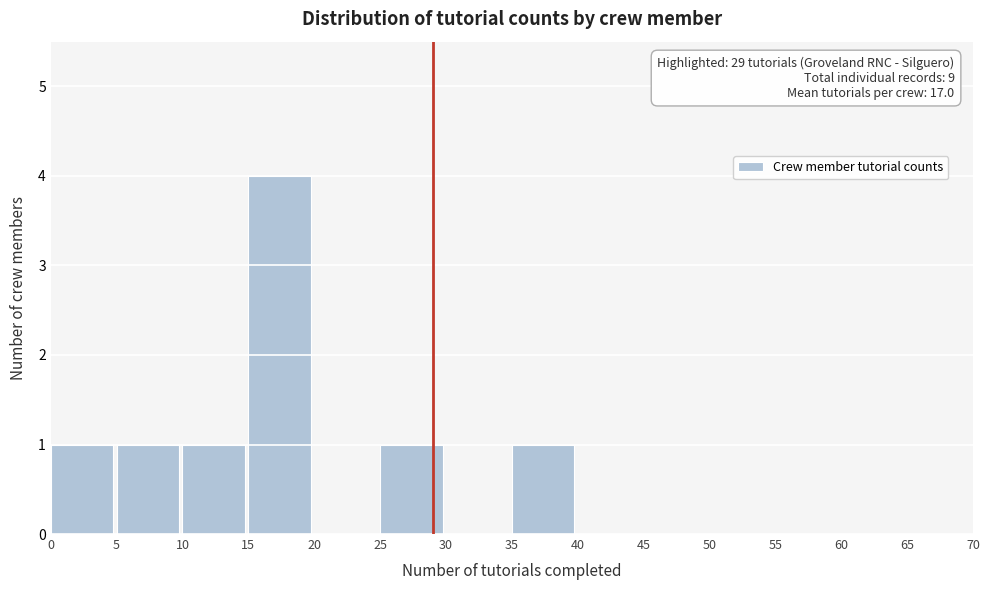

Over which range of the x-axis is the bar tallest?

15 to 20